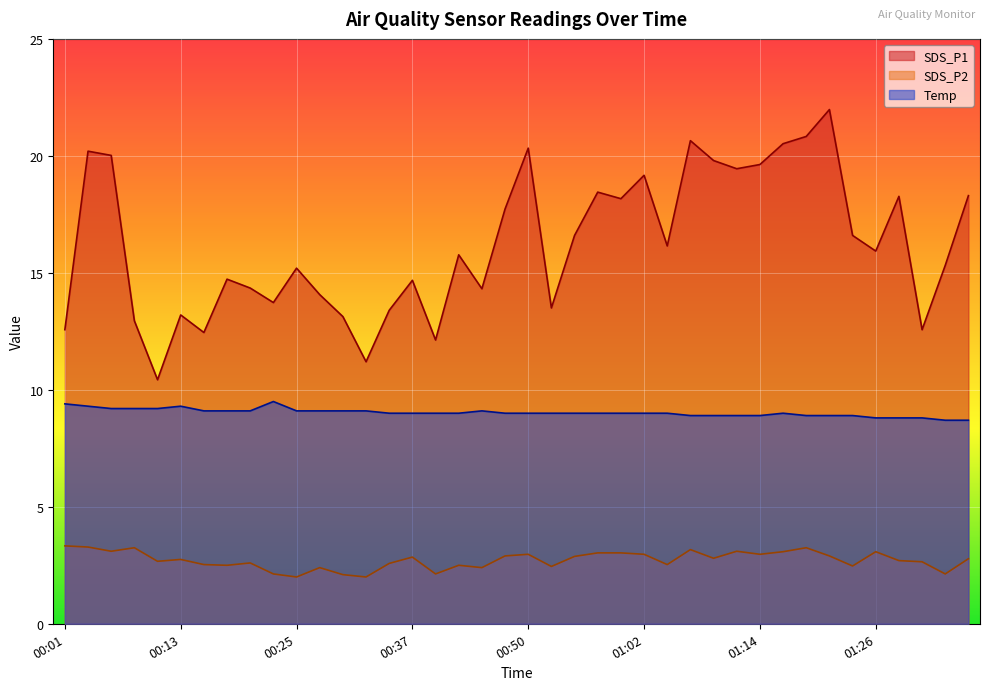

The value of SDS_P2 at 01:21 is 3.8. True or false?

False